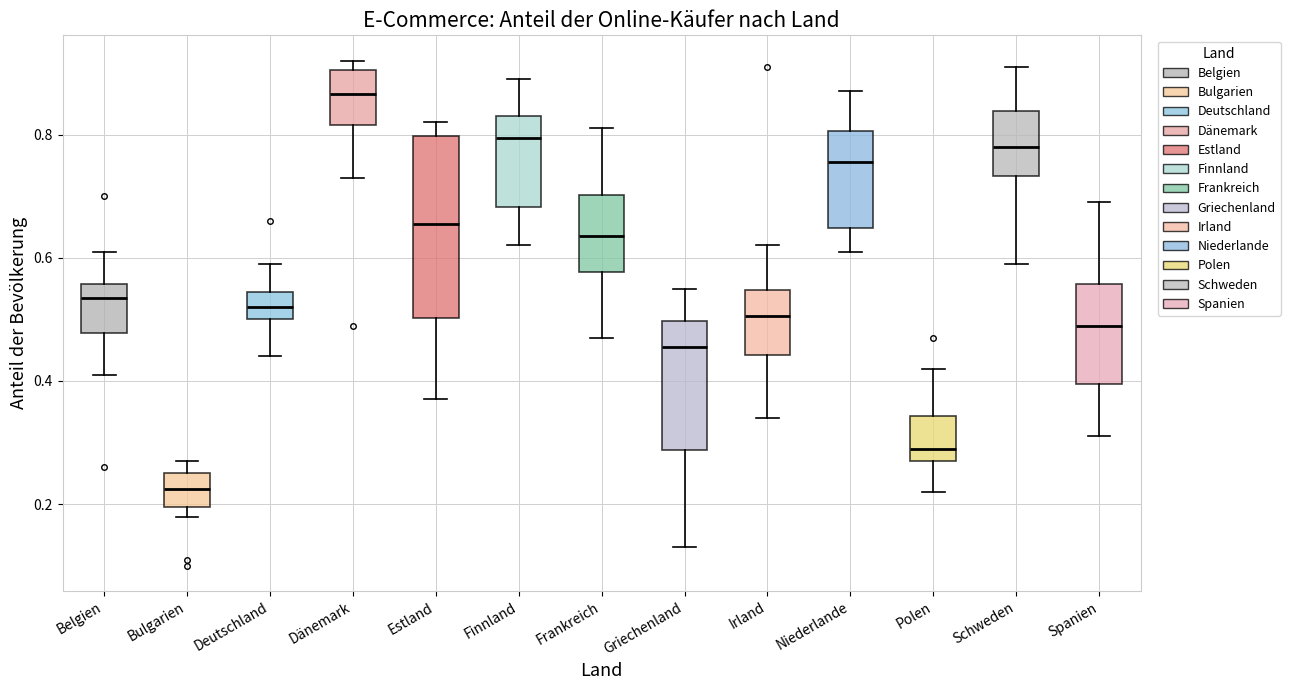

Comparing the boxes themselves (not the whiskers), which one is the tallest?

Estland